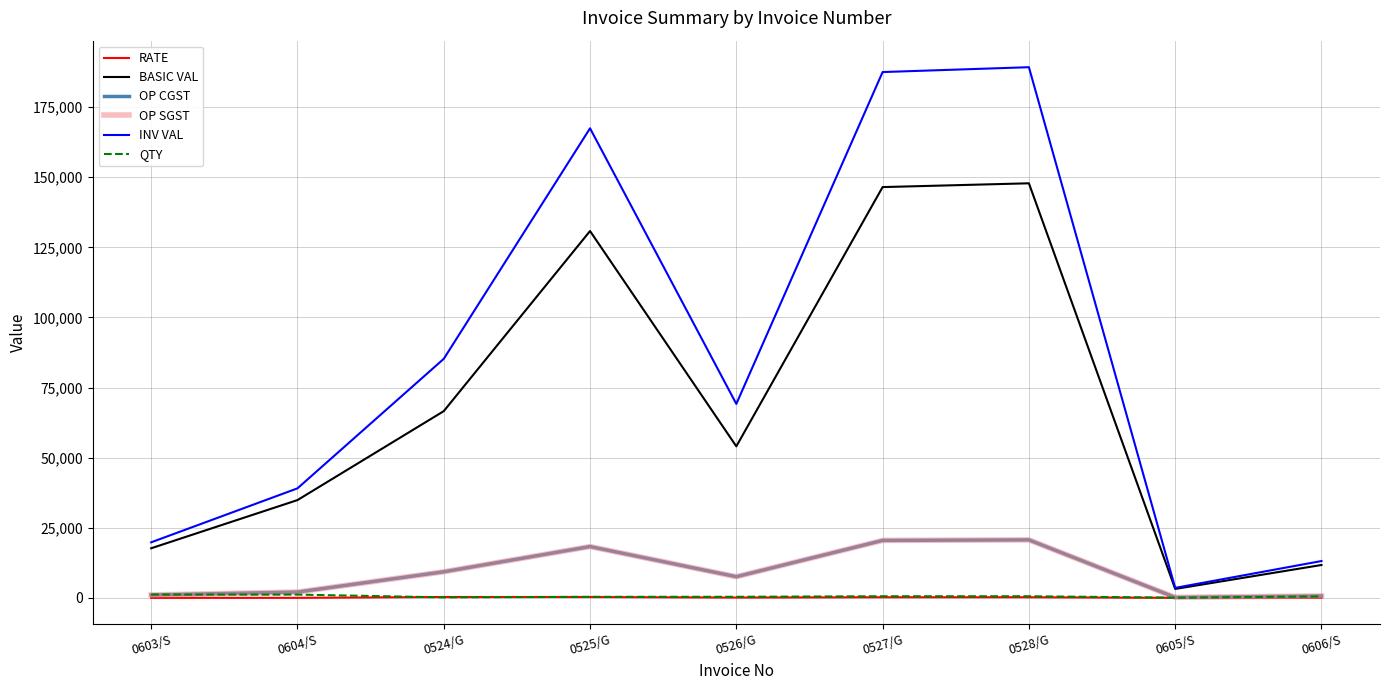

The value of RATE at 0525/G is 327.0. True or false?

True